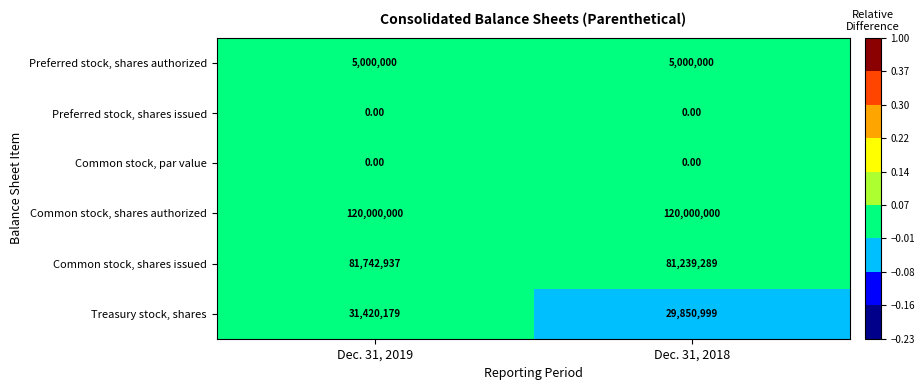

Which series has the largest range (max minus min)?

Treasury stock, shares